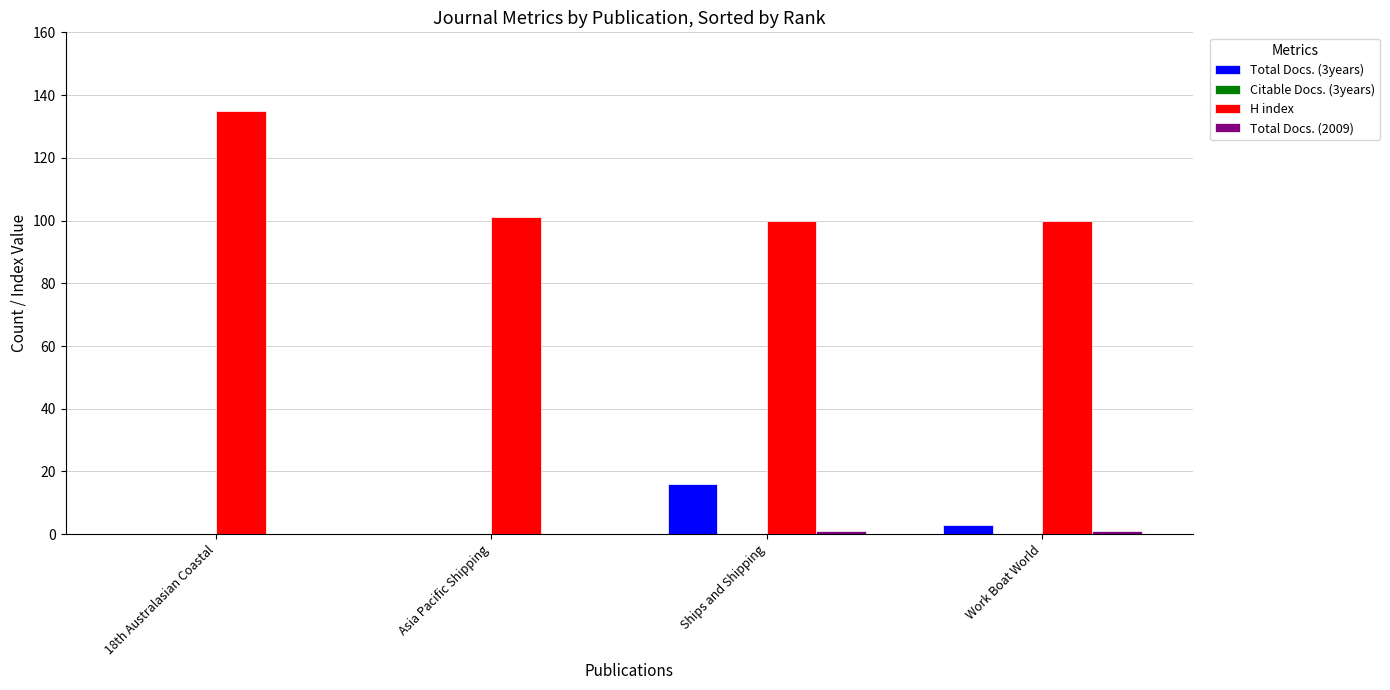

Which series has the largest total across all categories?

H index